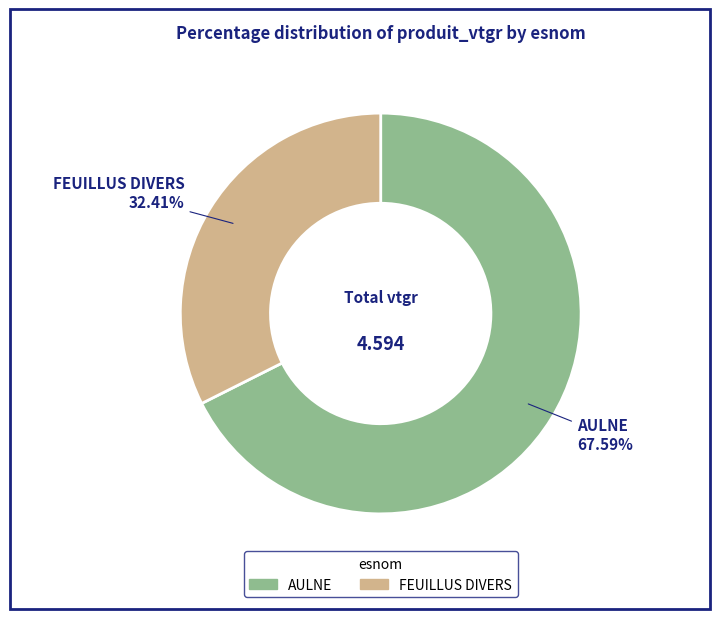

Approximately how many times larger is the value at FEUILLUS DIVERS compared to AULNE?

0.5